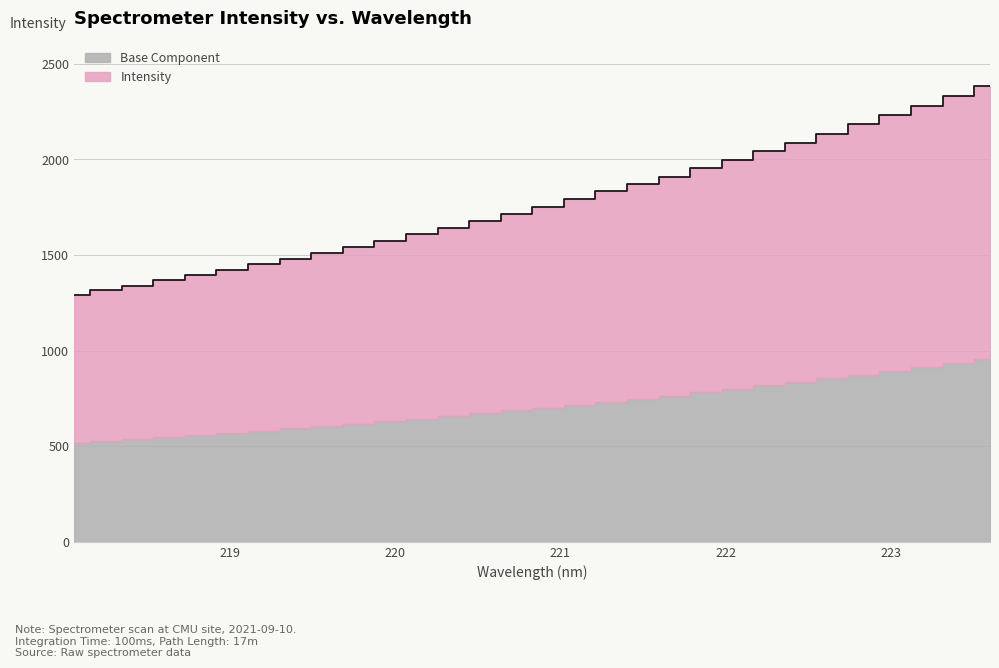

Does the chart display data point markers on the line(s)?

No